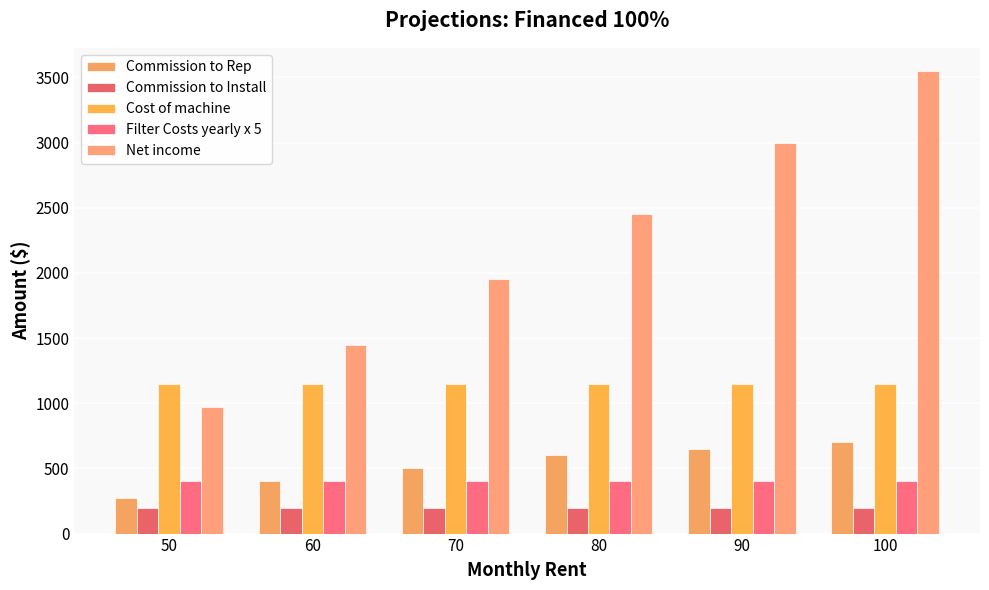

Is it true that Filter Costs yearly x 5 equals 637 at 50?

False